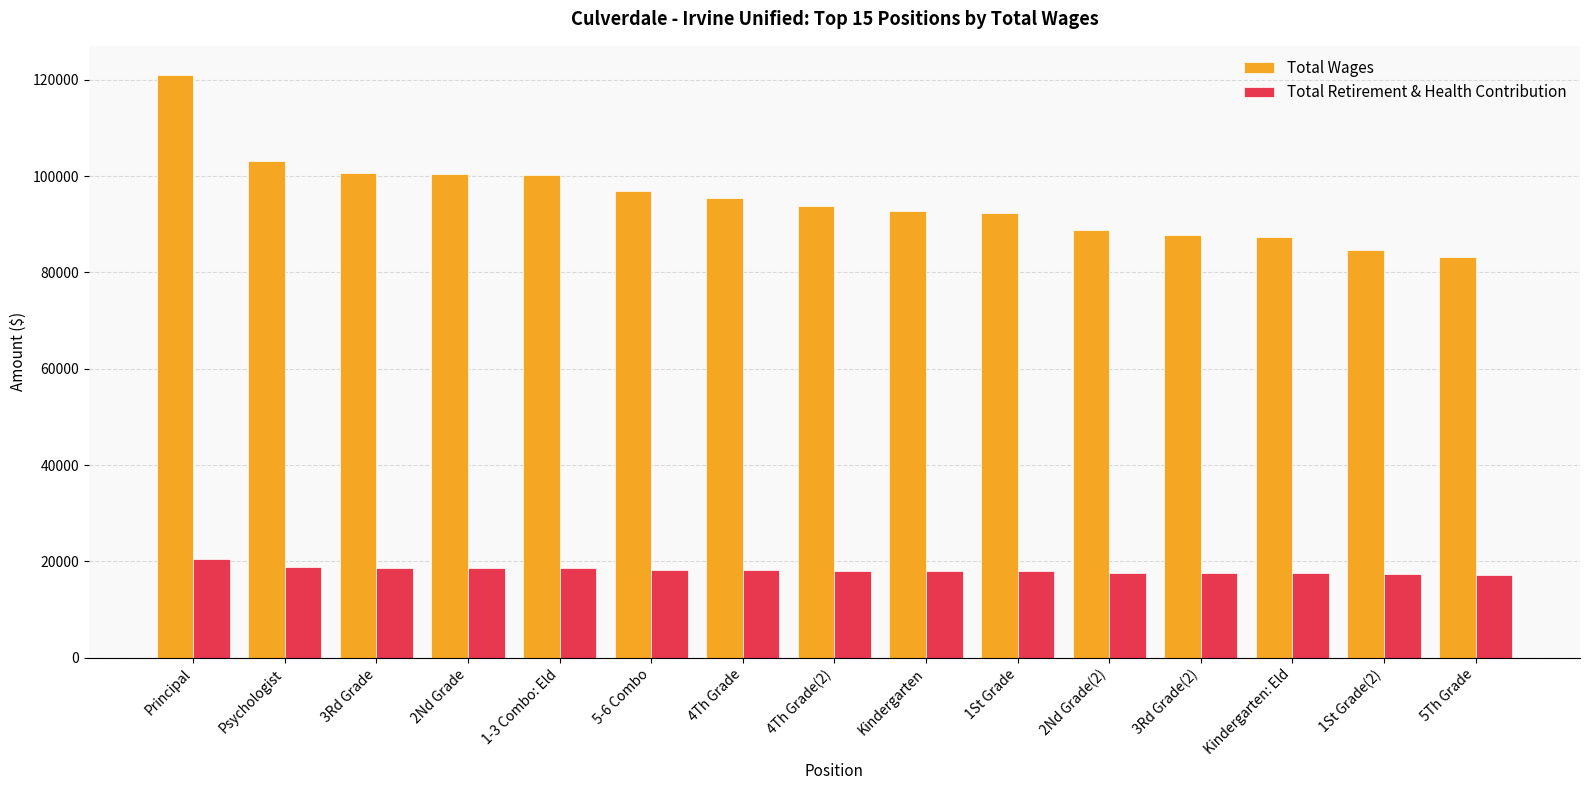

Is it true that Total Retirement & Health Contribution equals 17628 at 2Nd Grade(2)?

True